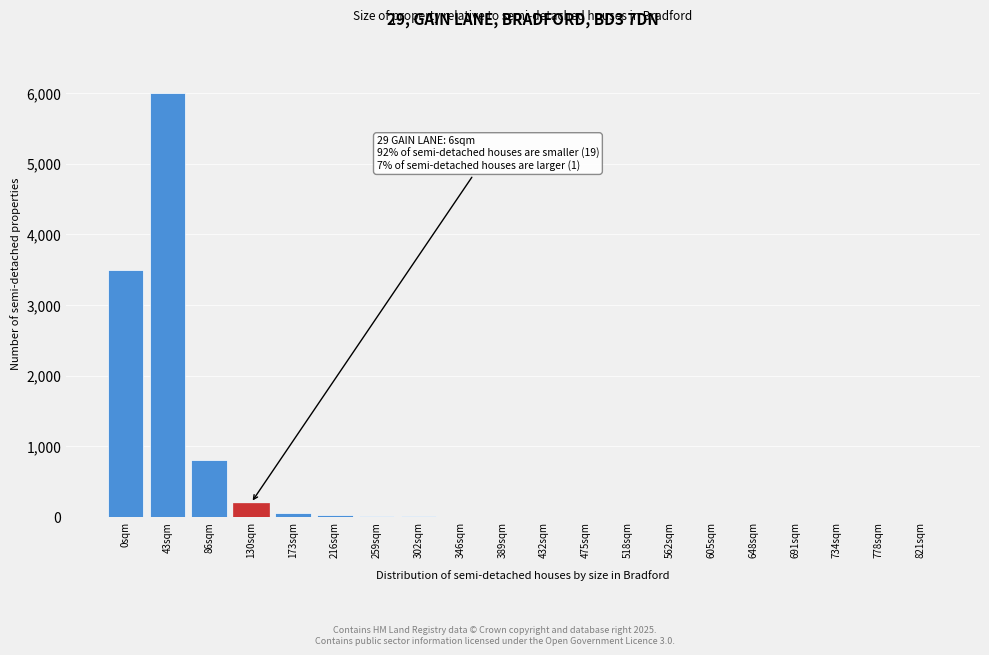

Where is the data nearest to the value 3000?

0sqm